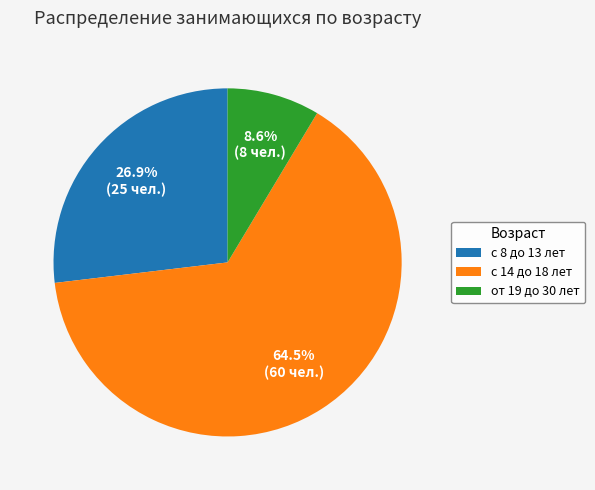

To the nearest percent, what portion does с 8 до 13 лет represent?

27%